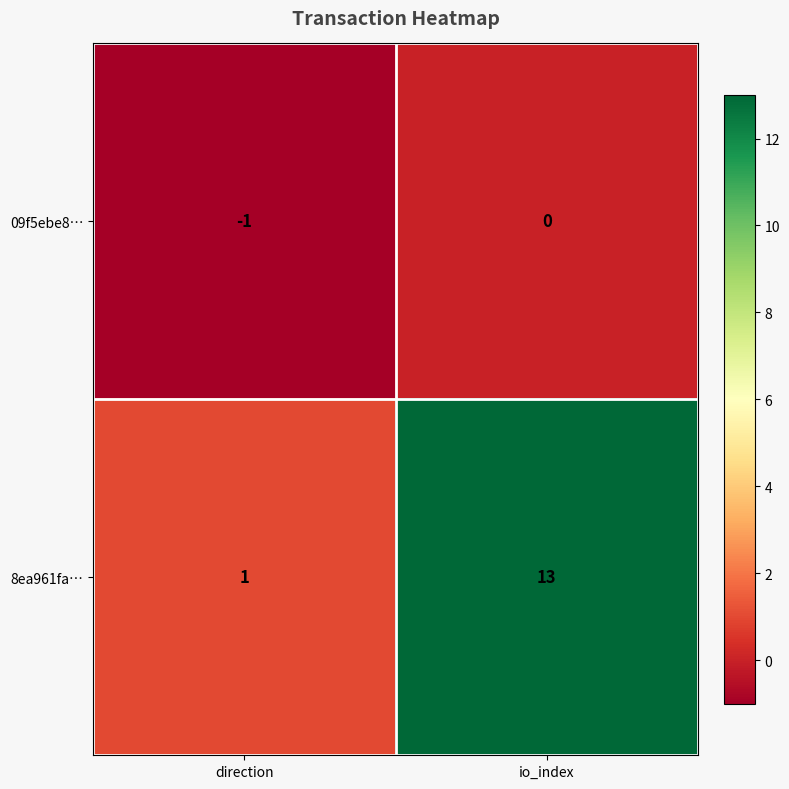

The value of 09f5ebe8… at io_index is 1. True or false?

False